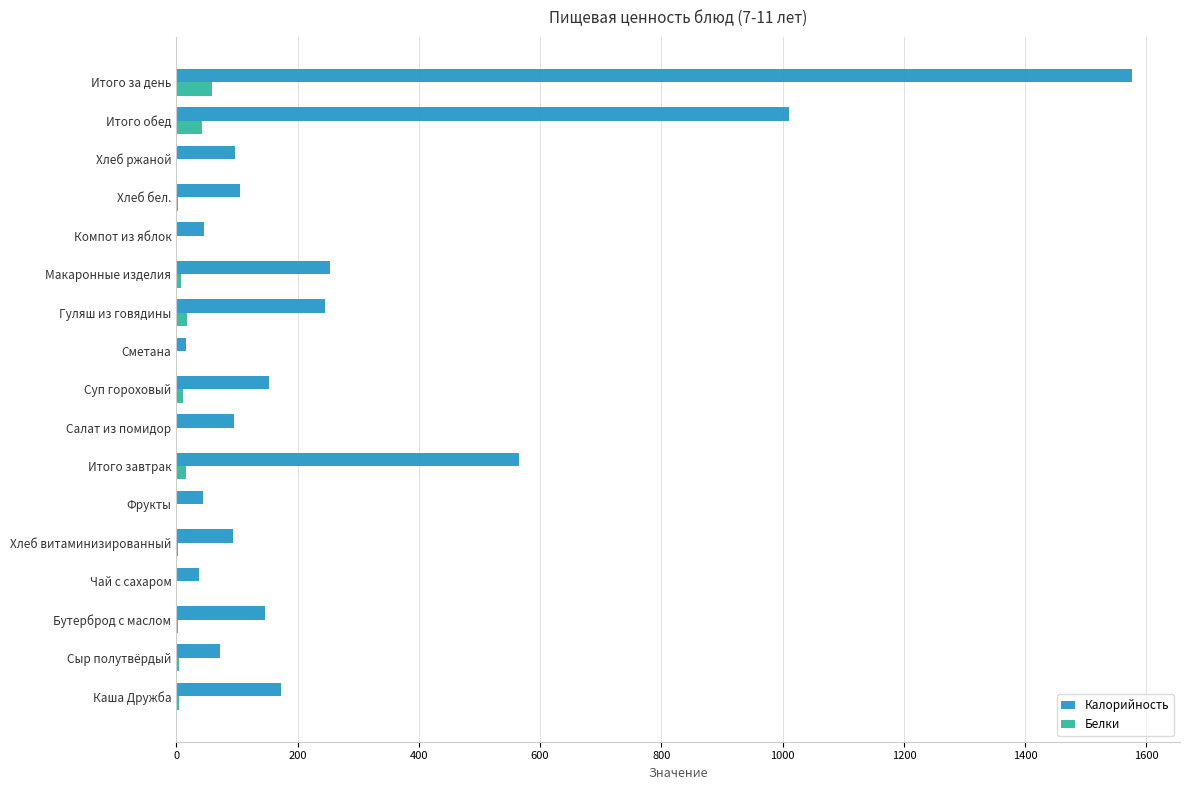

What is the highest value of the Калорийность series?

1576.5